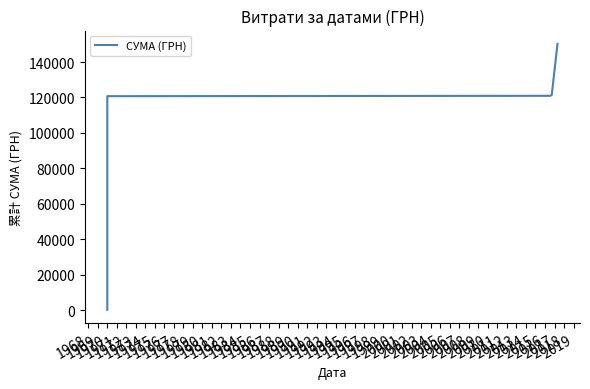

Where does the data first go above 41119?

1970